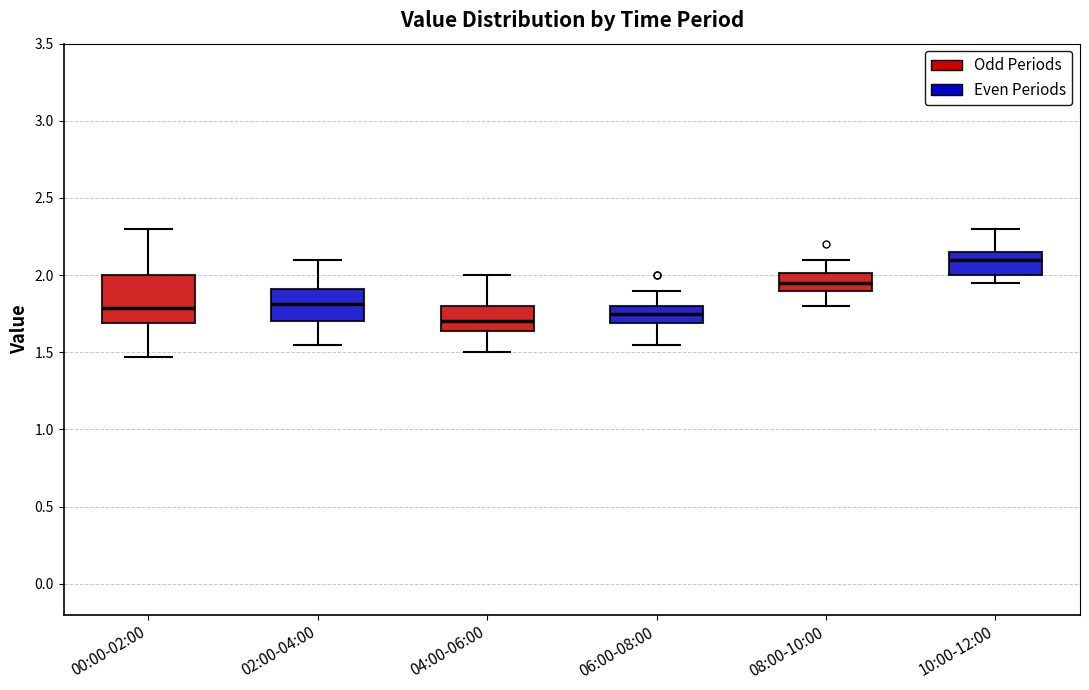

Reading left to right, transcribe this box plot: for each box, give where its median line is, the range the box spans, and where its two whiskers end, as read against the y-axis. The values are not printed on the chart, so give them approximately, as read against the axis.

00:00-02:00: median 1.80, box 1.70 to 2.00, whiskers 1.45 to 2.30
02:00-04:00: median 1.80, box 1.70 to 1.90, whiskers 1.55 to 2.10
04:00-06:00: median 1.70, box 1.65 to 1.80, whiskers 1.50 to 2.00
06:00-08:00: median 1.75, box 1.70 to 1.80, whiskers 1.55 to 1.90
08:00-10:00: median 1.95, box 1.90 to 2.00, whiskers 1.80 to 2.10
10:00-12:00: median 2.10, box 2.00 to 2.15, whiskers 1.95 to 2.30